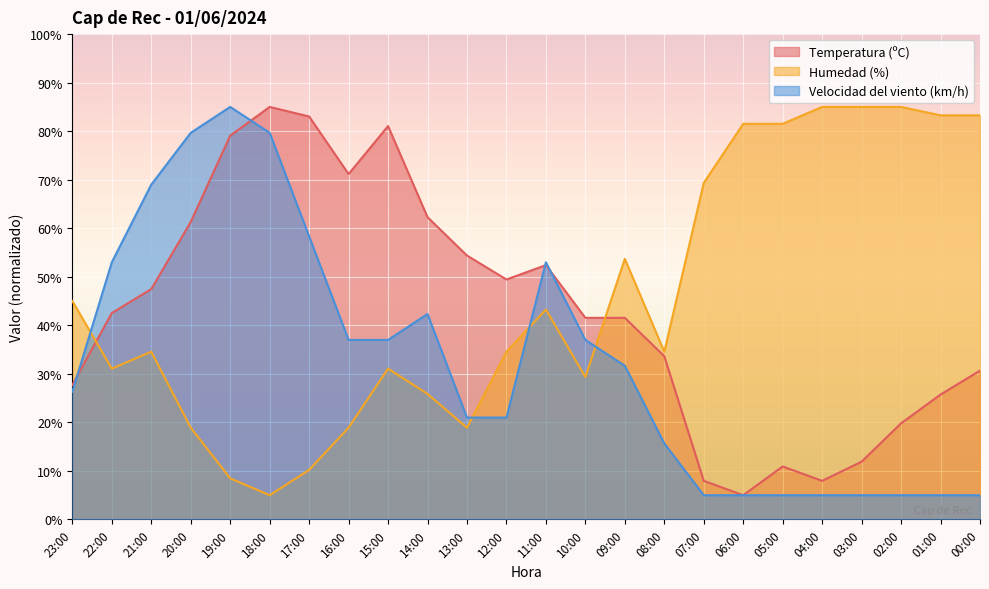

Is it true that Velocidad del viento (km/h) equals 69.0 at 21:00?

True